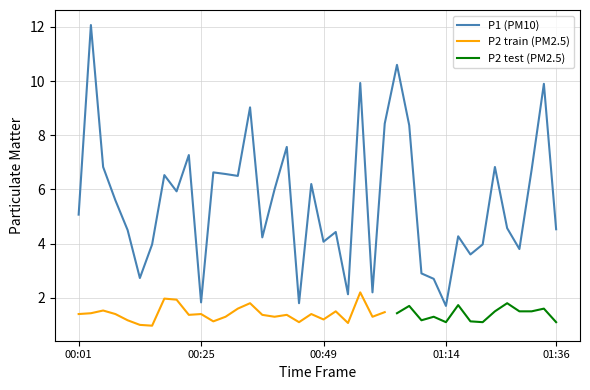

Between 15 and 39, which is larger?

39